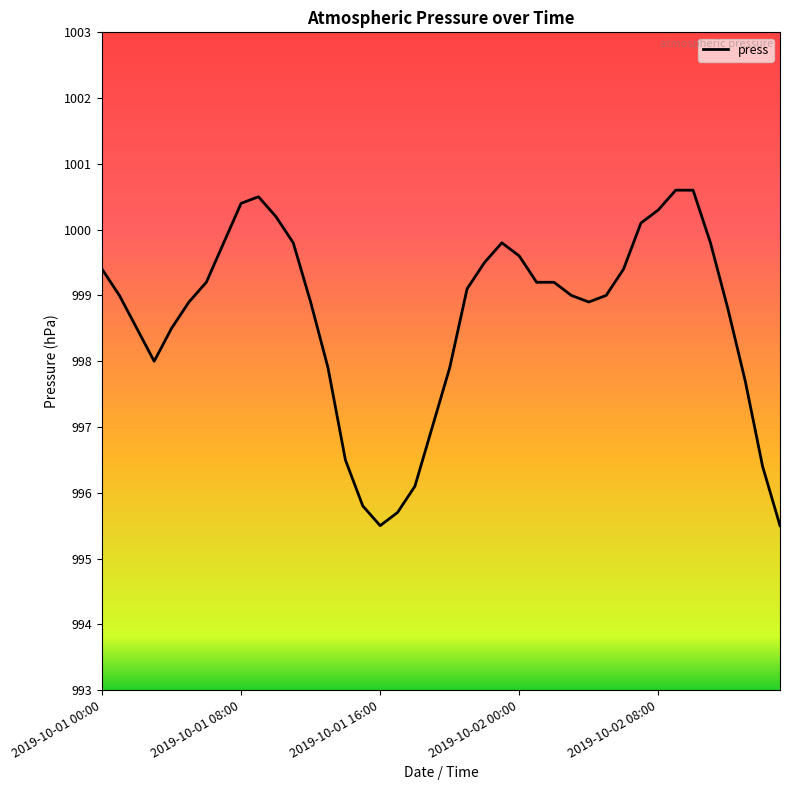

What is the difference between the maximum and minimum values?

5.1